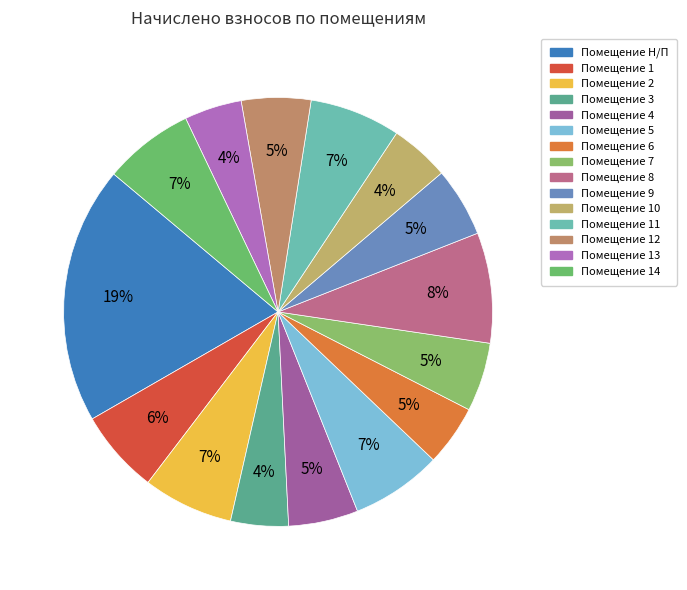

How many segments does this pie chart have?

15